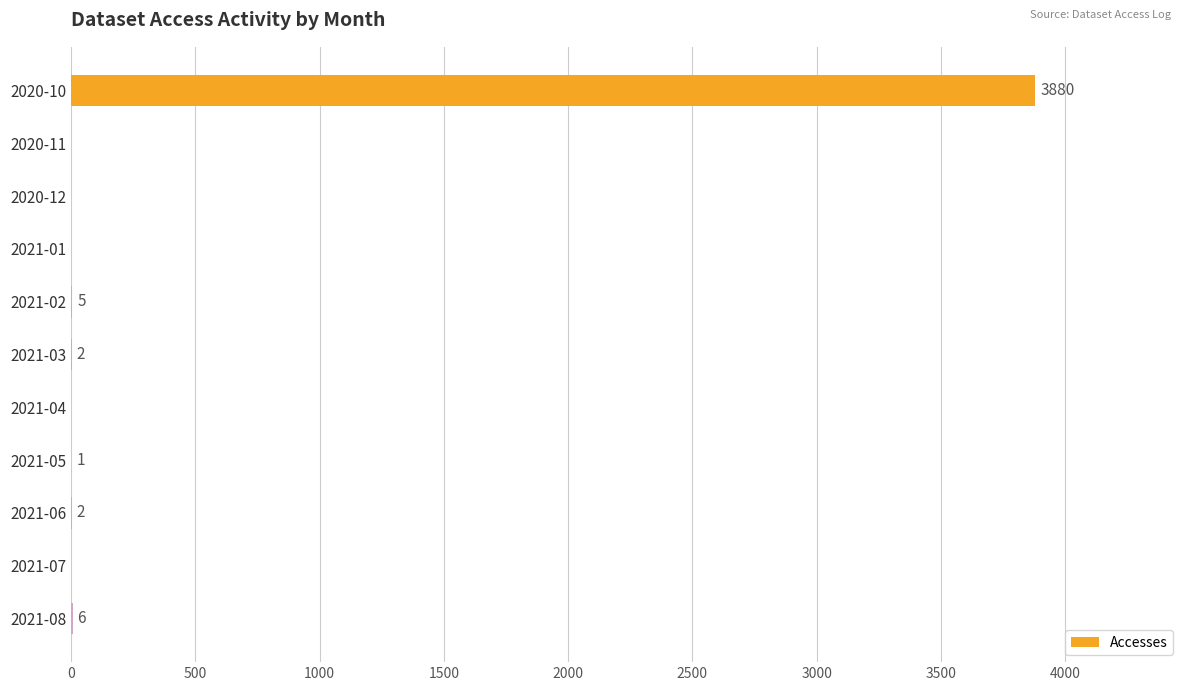

Which label corresponds to the largest value in the chart?

2020-10